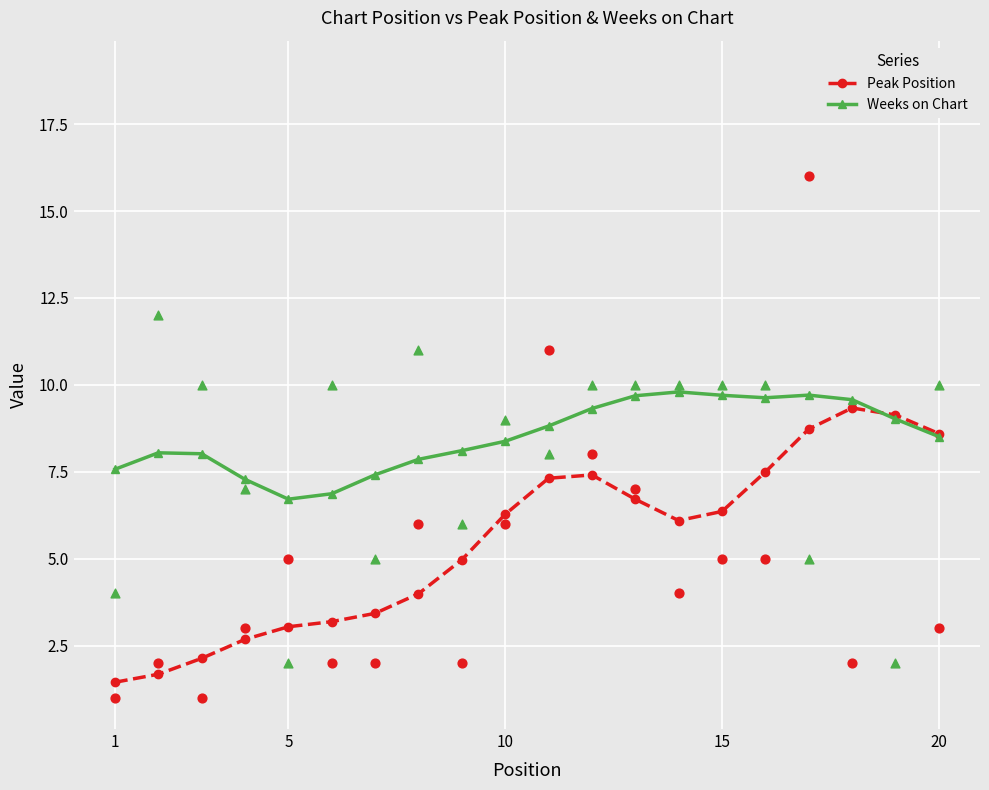

What is the minimum value for Weeks on Chart?

6.7